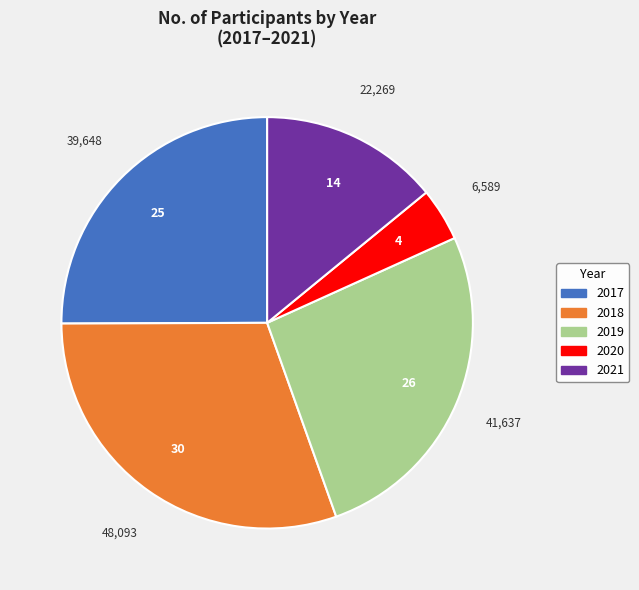

Which slice is the smallest?

2020